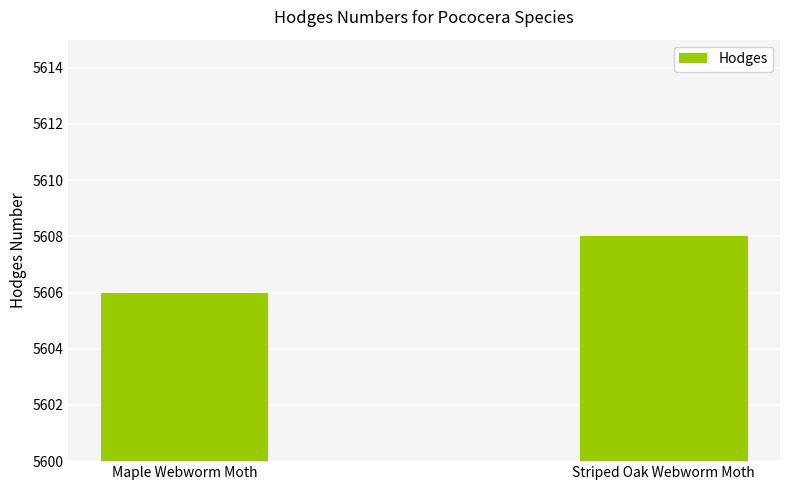

What is the label of the 2nd bar from the left?

Striped Oak Webworm Moth